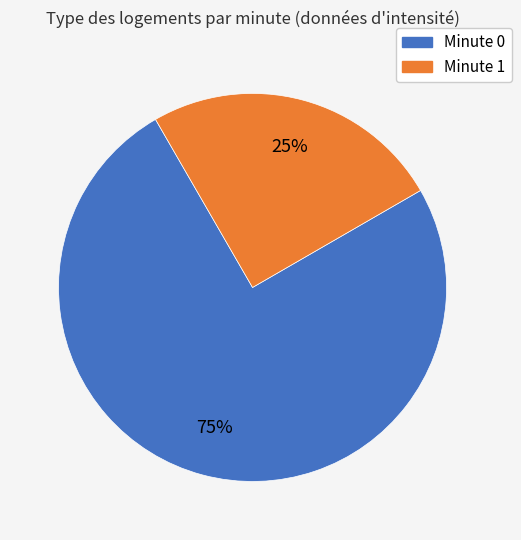

To the nearest percent, what is the average slice percentage?

50%